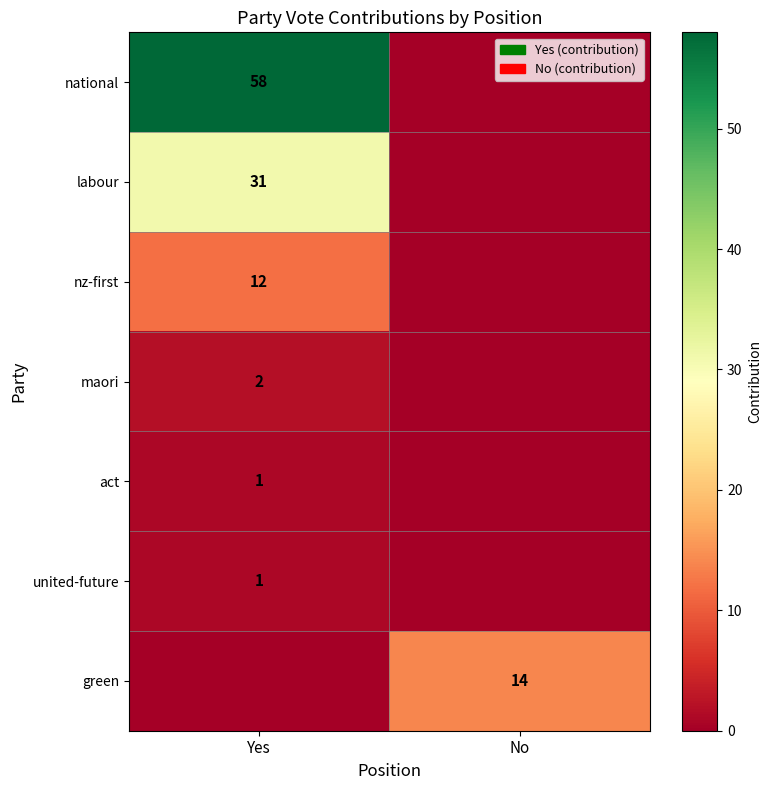

True or false: green has a value of 6 at No.

False